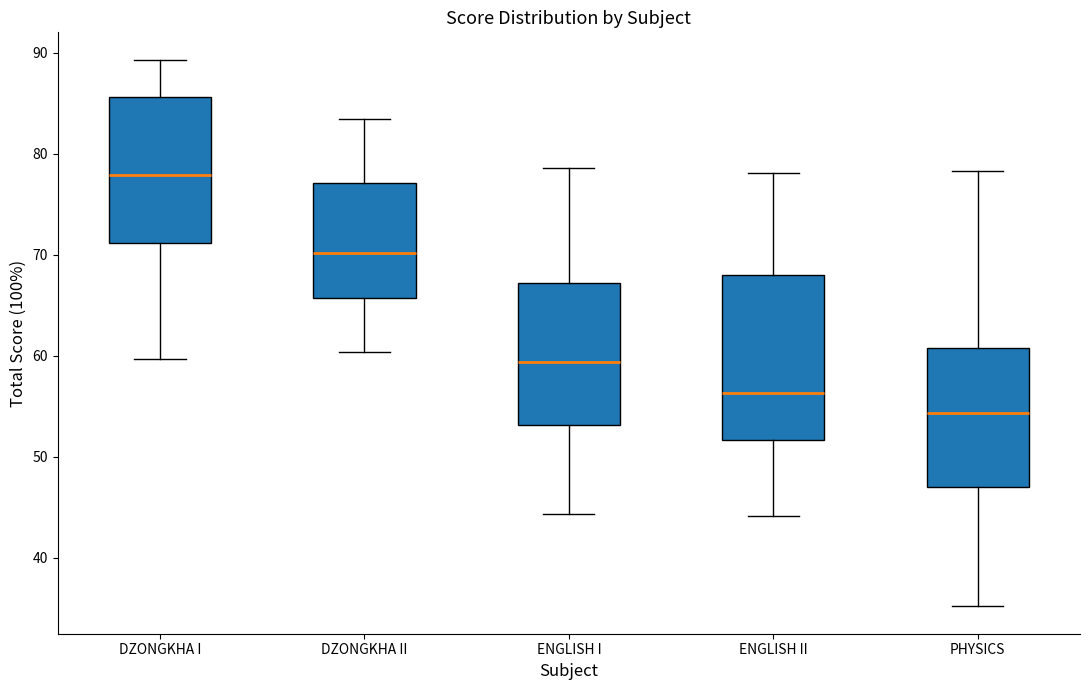

Reading left to right, transcribe this box plot: for each box, give where its median line is, the range the box spans, and where its two whiskers end, as read against the y-axis. The values are not printed on the chart, so give them approximately, as read against the axis.

DZONGKHA I: median 78, box 71 to 86, whiskers 60 to 89
DZONGKHA II: median 70, box 66 to 77, whiskers 60 to 83
ENGLISH I: median 59, box 53 to 67, whiskers 44 to 79
ENGLISH II: median 56, box 52 to 68, whiskers 44 to 78
PHYSICS: median 54, box 47 to 61, whiskers 35 to 78